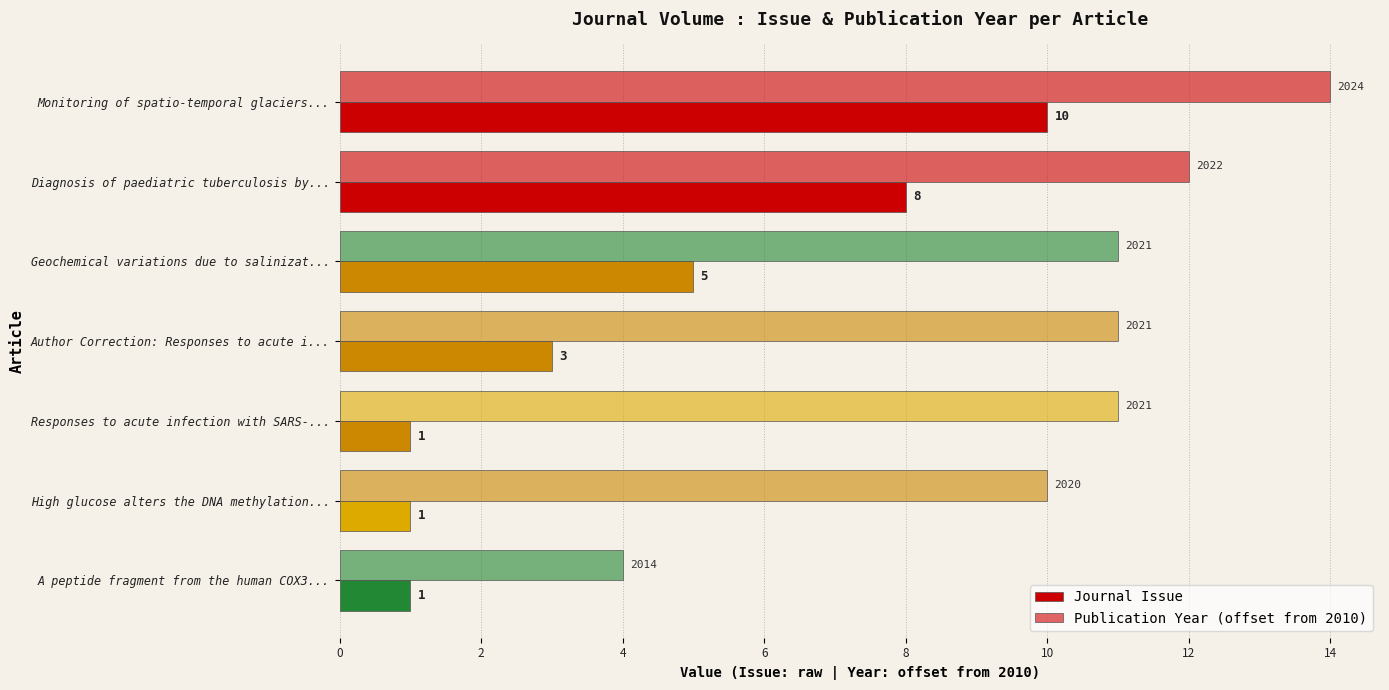

Rank the series by their average value, from lowest to highest.

Journal Issue, Publication Year (offset from 2010)